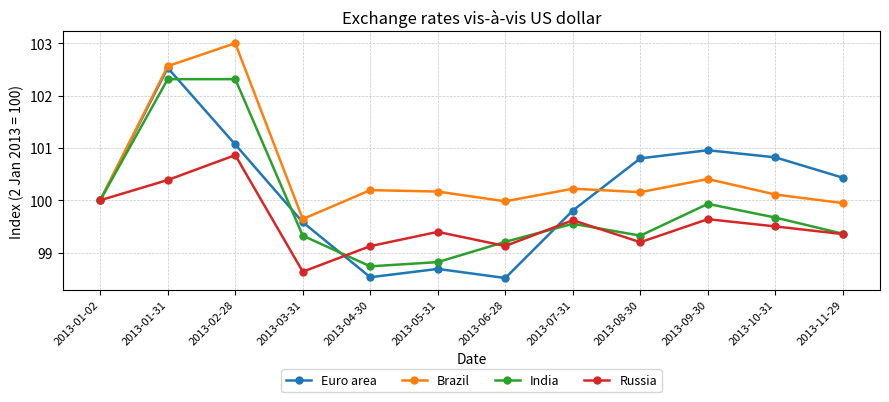

True or false: Brazil has more than 2 points higher than both neighbors.

True